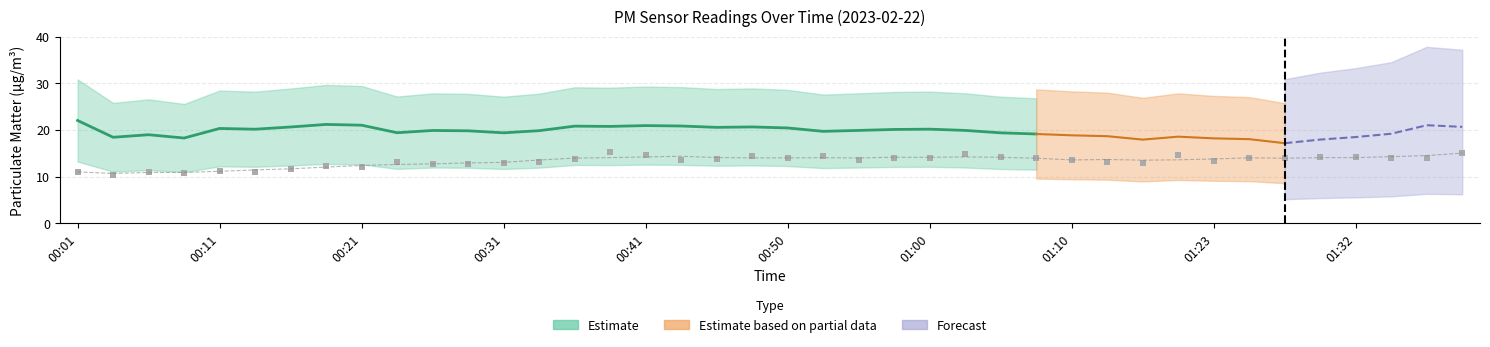

How many points are shown in the scatter plot?

40